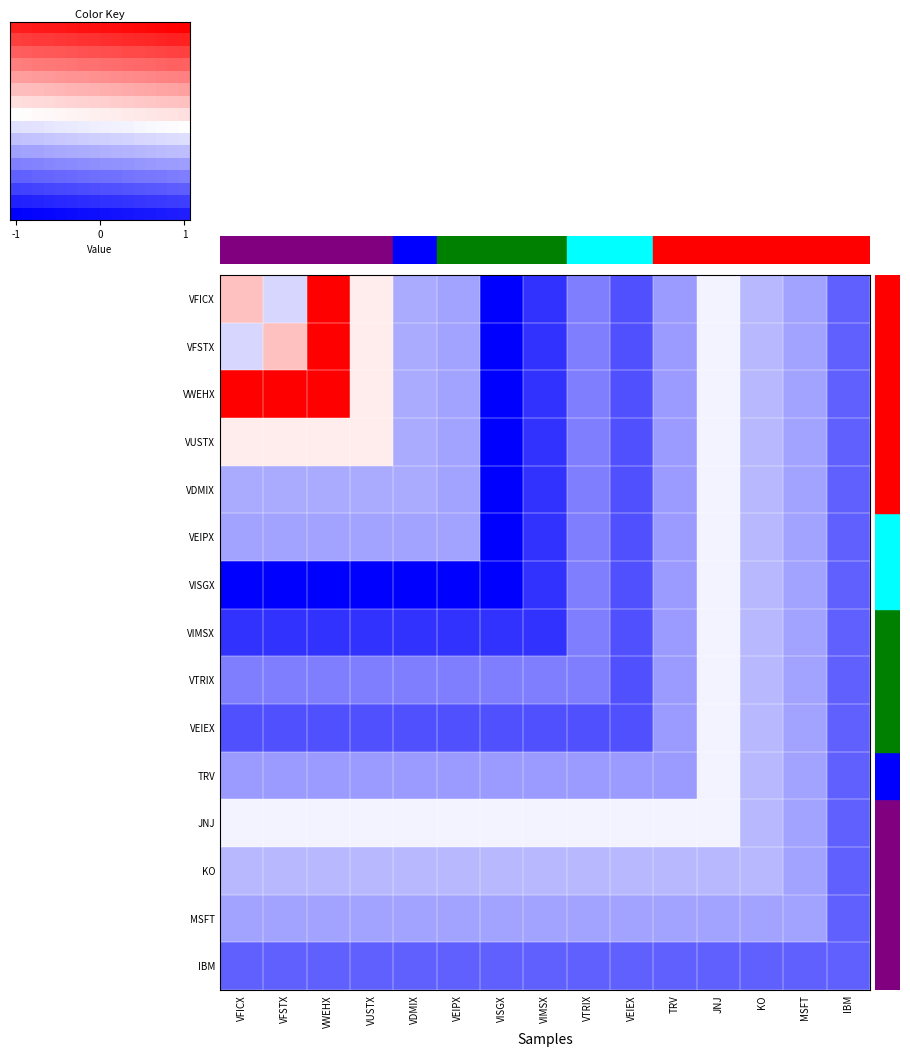

How many categories are shown in the chart?

16